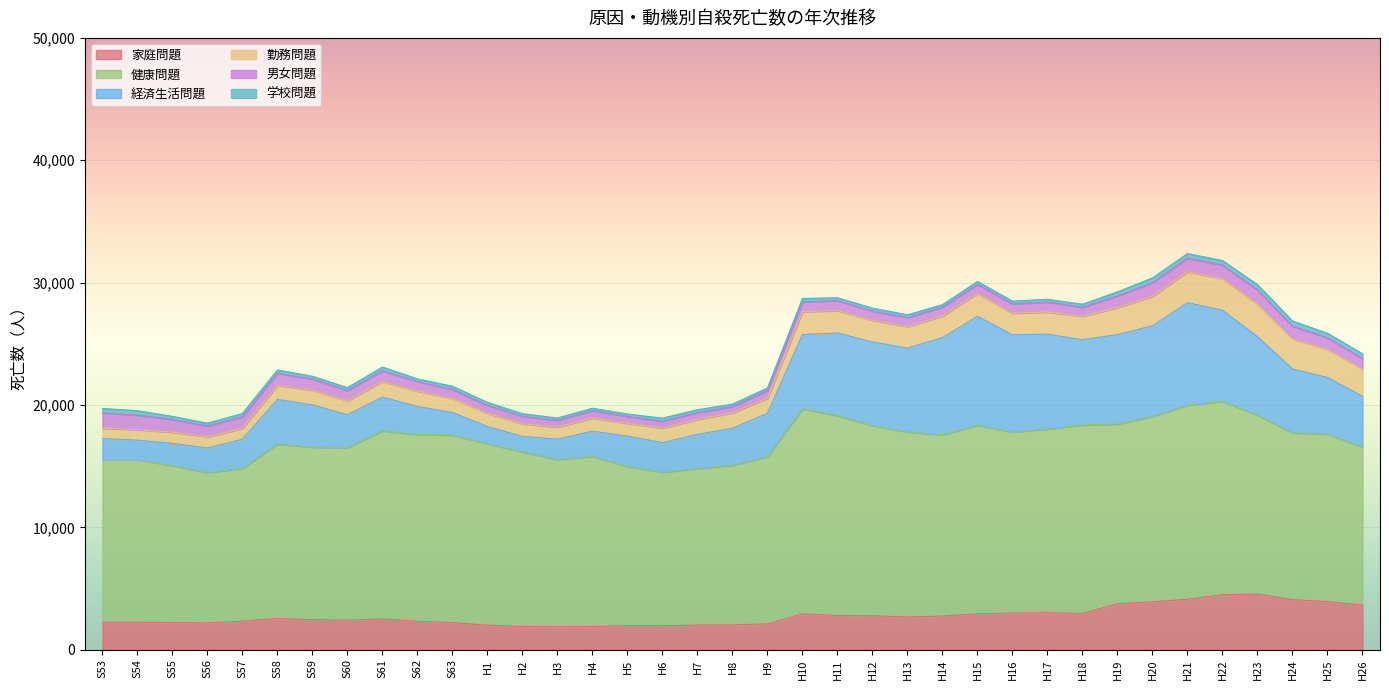

Between H7 and H19, which series saw the biggest shift?

経済生活問題